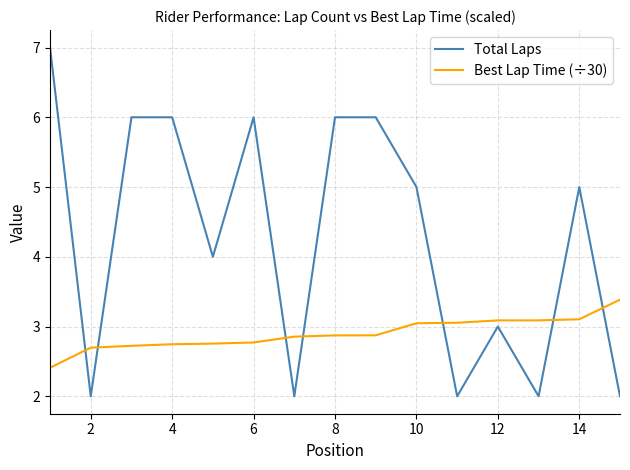

List the series in order of their peak value, lowest first.

Best Lap Time (÷30), Total Laps